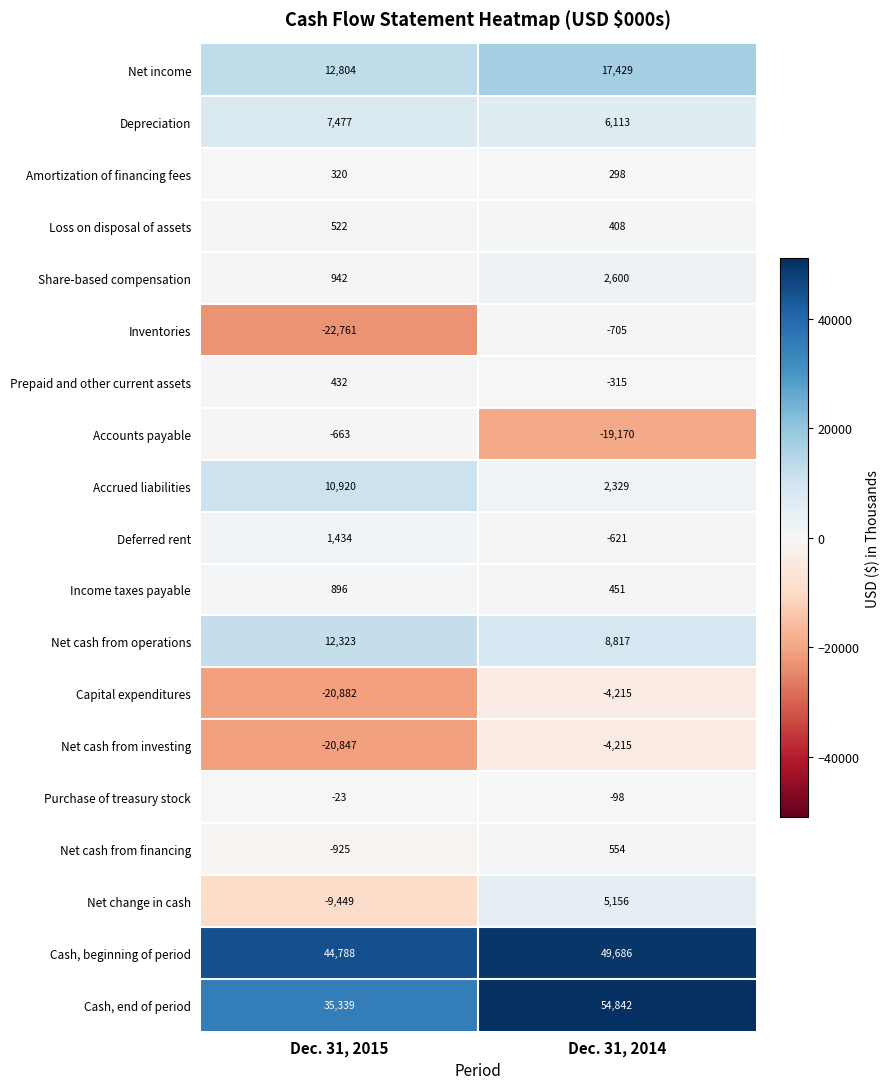

Which series has the widest spread of values?

Inventories